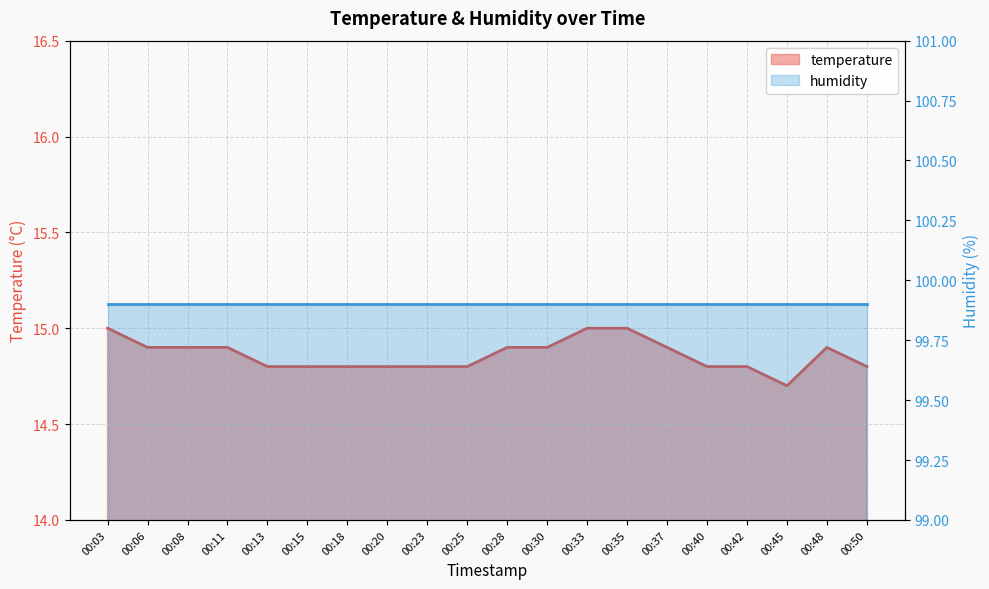

True or false: the data shows 7.4 at 00:13.

False